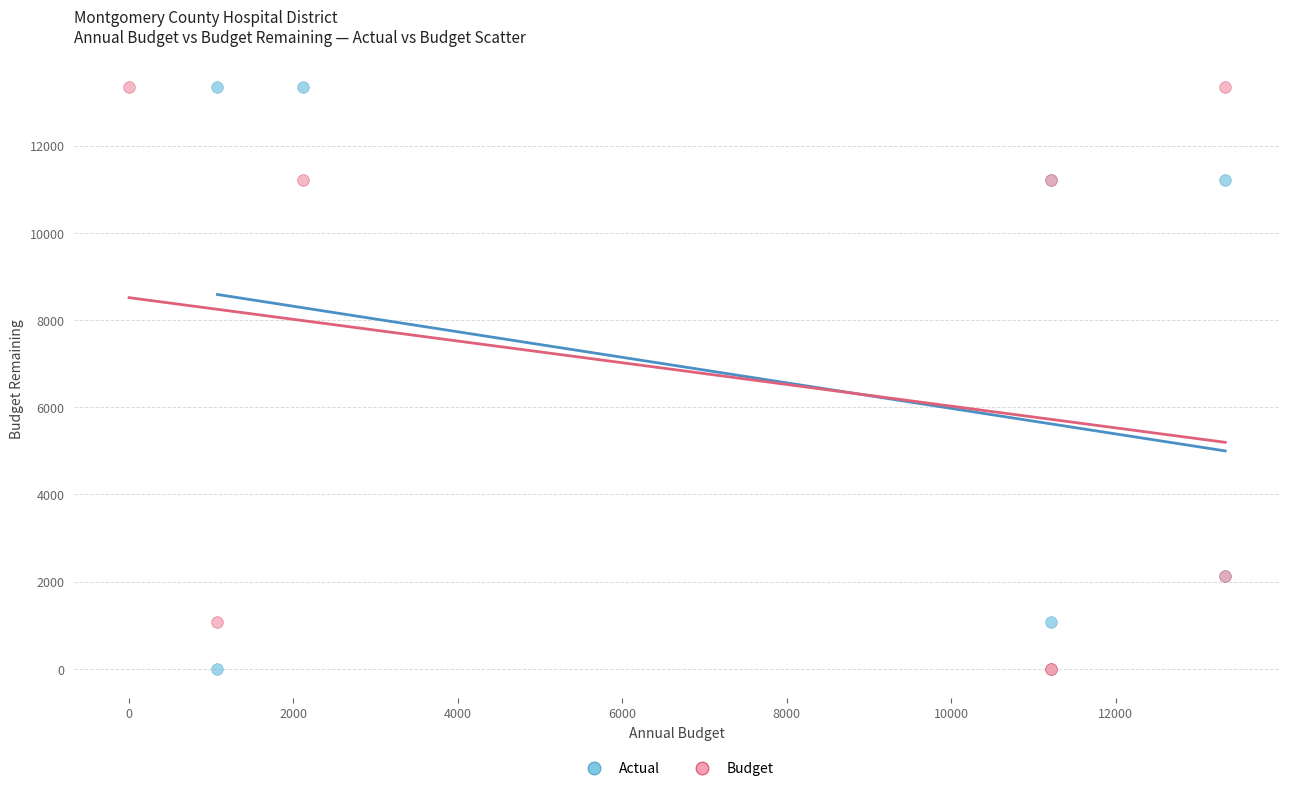

What are all the series names shown in the legend?

Actual, Budget